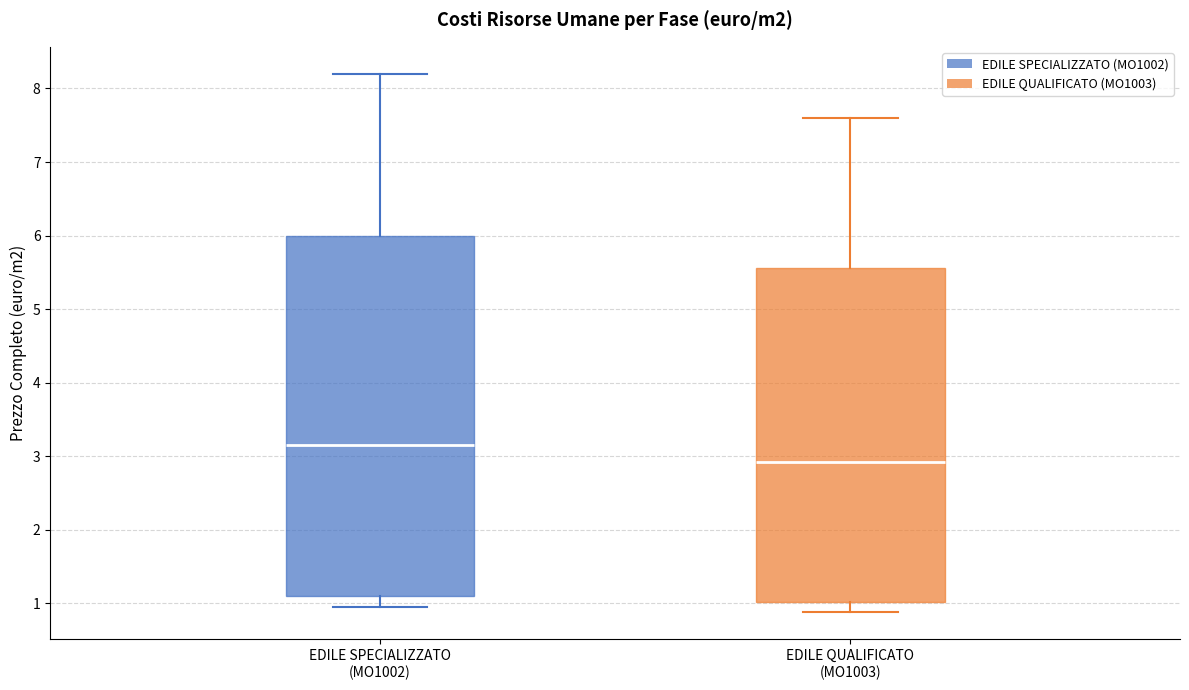

Where does the upper whisker of the box for EDILE QUALIFICATO (MO1003) end on the y-axis? The values are not printed on the chart, so give them approximately, as read against the axis.

7.6